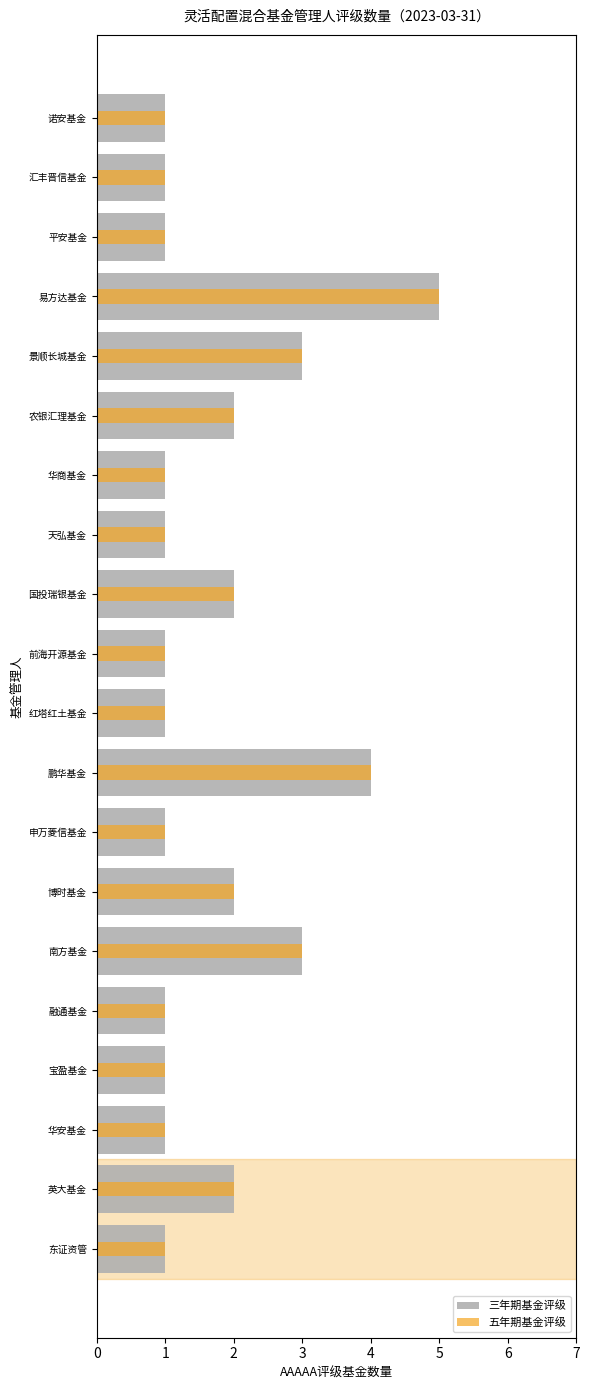

What is the total value across all series at 易方达基金?

10